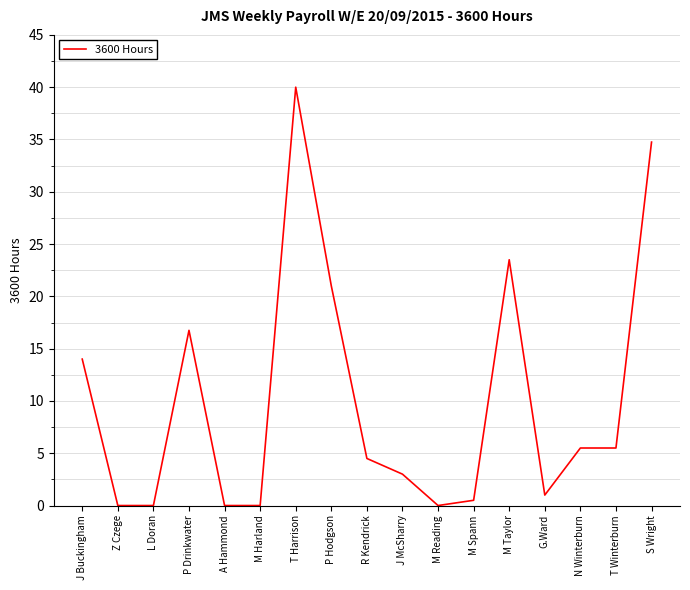

Reading left to right, transcribe all the data shown in this chart.

14.0	0.0	0.0	16.8	0.0	0.0	40.0	21.0	4.5	3.0	0.0	0.5	23.5	1.0	5.5	5.5	34.8